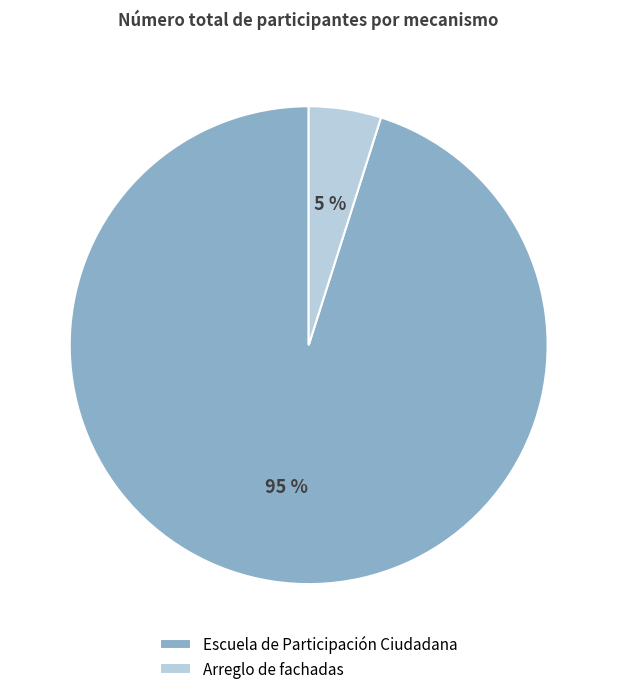

Which has a higher value, Escuela de Participación Ciudadana or Arreglo de fachadas?

Escuela de Participación Ciudadana